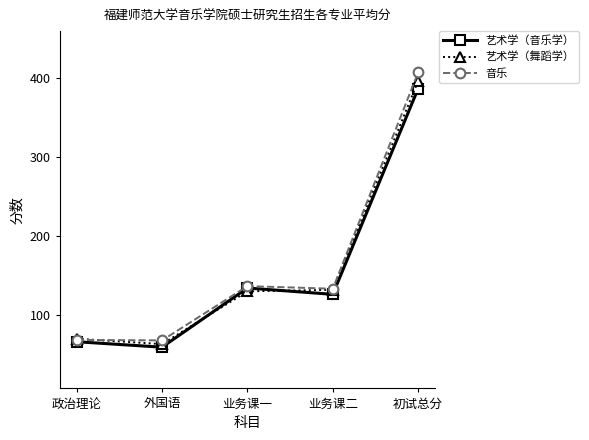

True or false: 音乐 has a value of 133.6 at 业务课二.

True